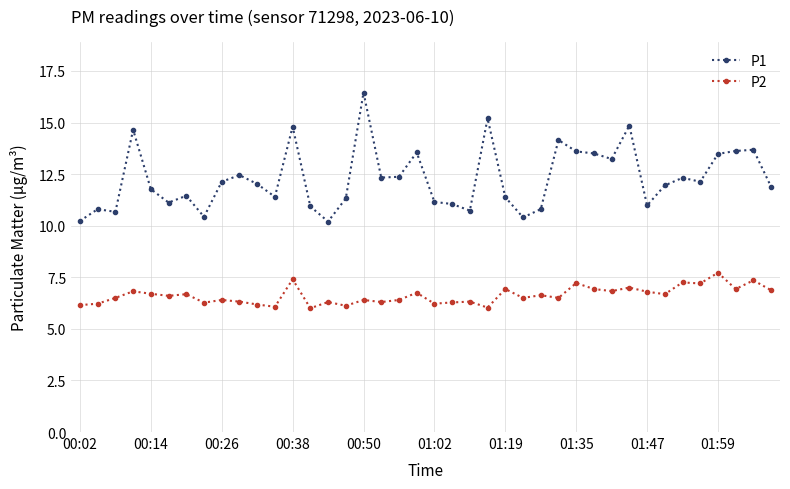

Which series has the widest spread of values?

P1